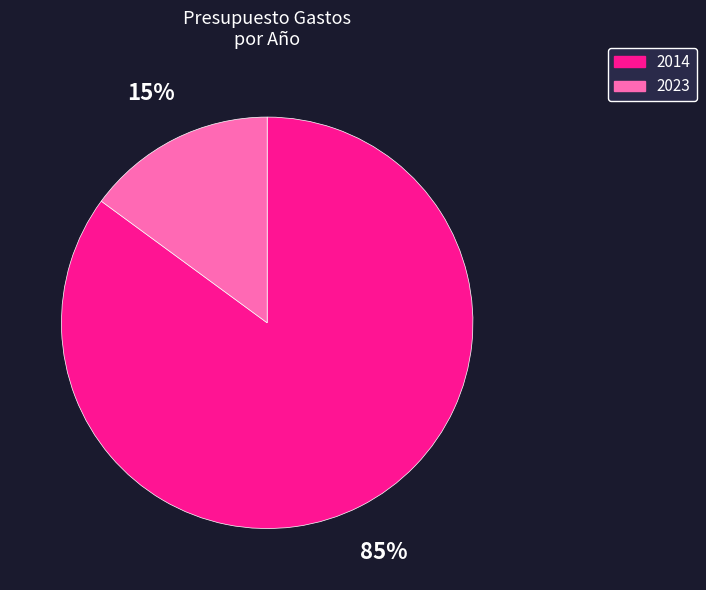

Which has a higher value, 2014 or 2023?

2014